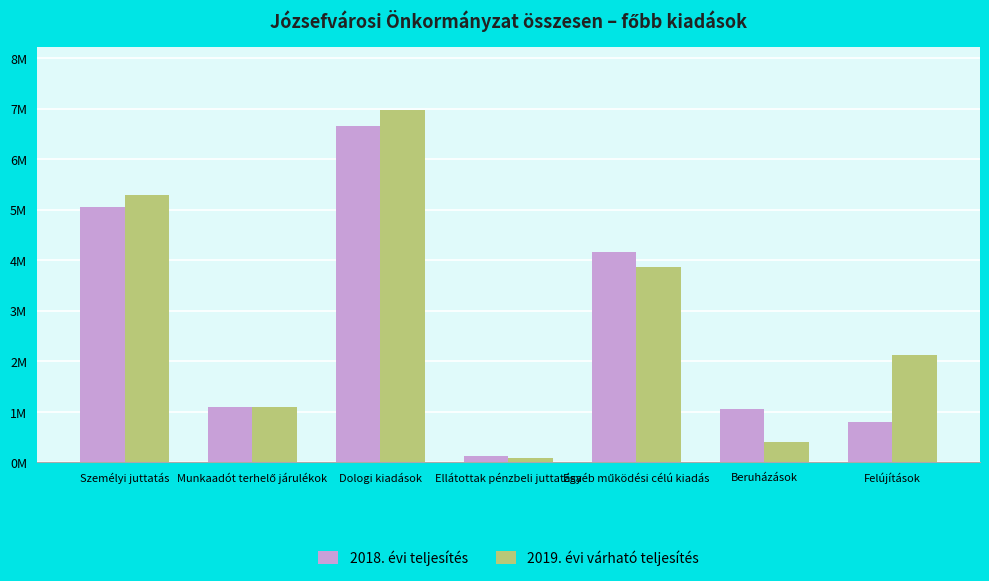

What is the greatest value displayed?

6969020